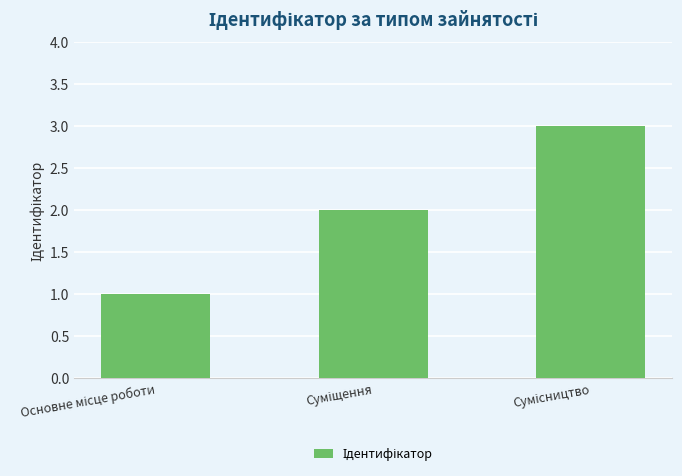

What is the maximum value shown in the chart?

3